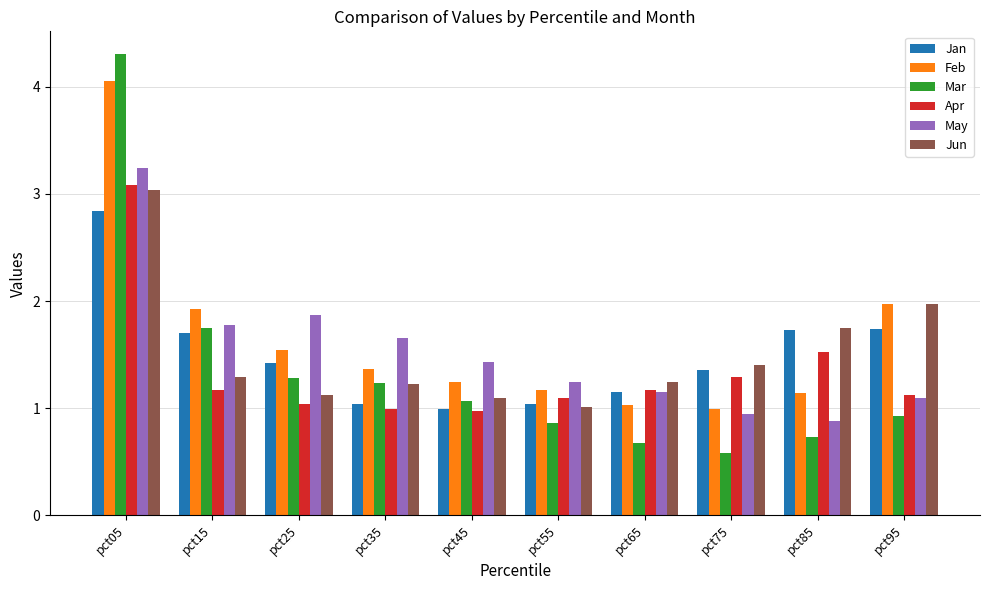

What is the sum of all Apr values?

13.5